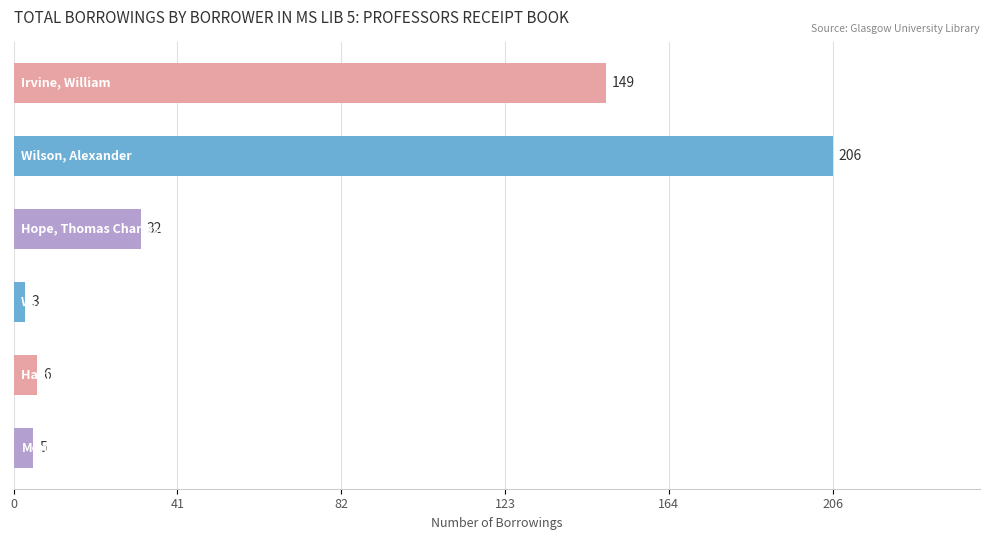

What is the greatest value displayed?

206